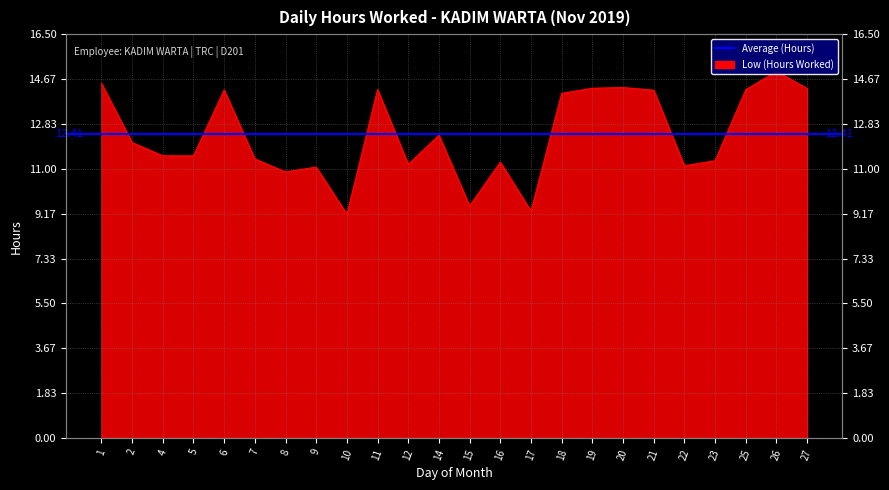

How many data points are less than 12?

12